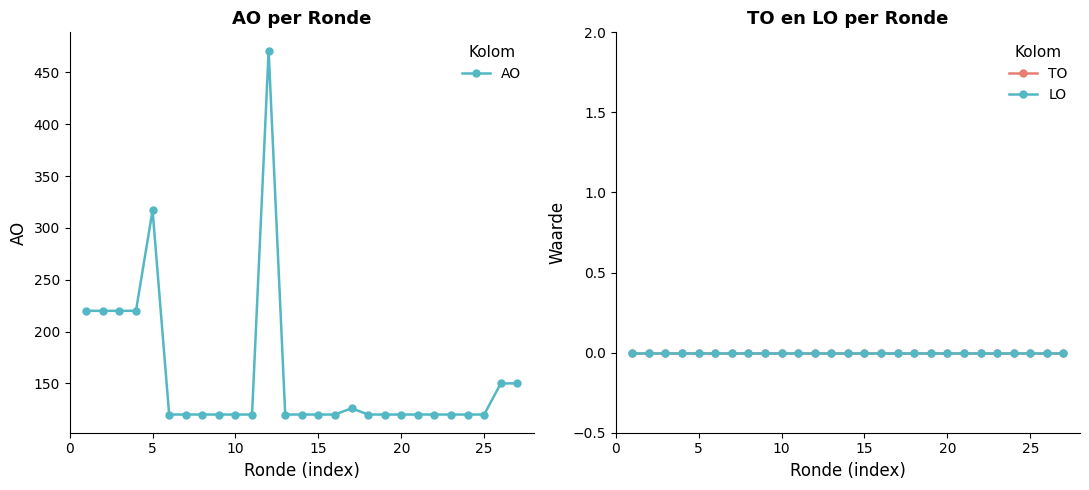

Rank the series by their maximum value, from highest to lowest.

AO, TO, LO